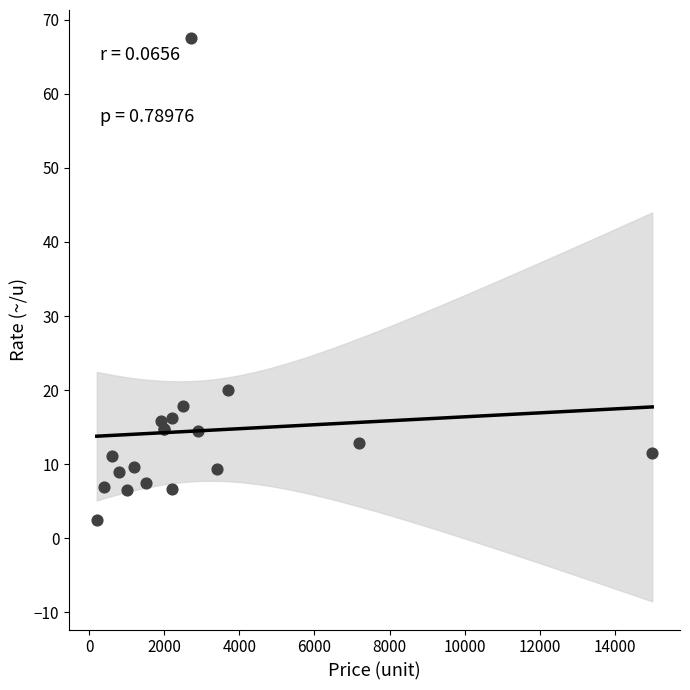

What Y value in the scatter plot is closest to 34?

20.0